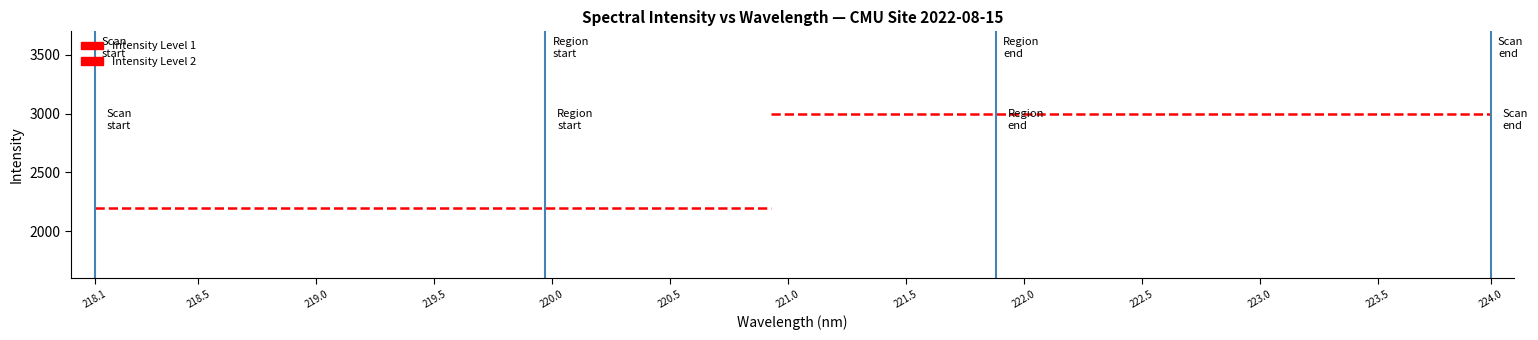

How many lines are shown in the chart?

2